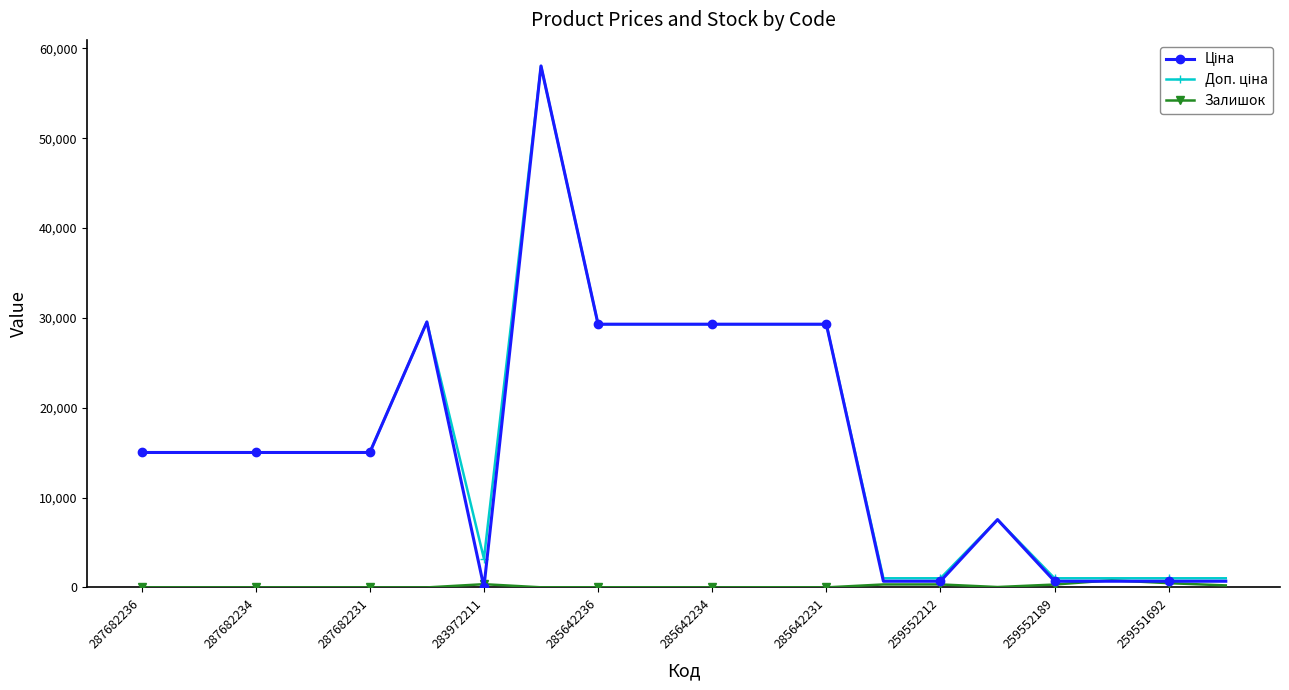

What is the greatest value displayed?

58037.0